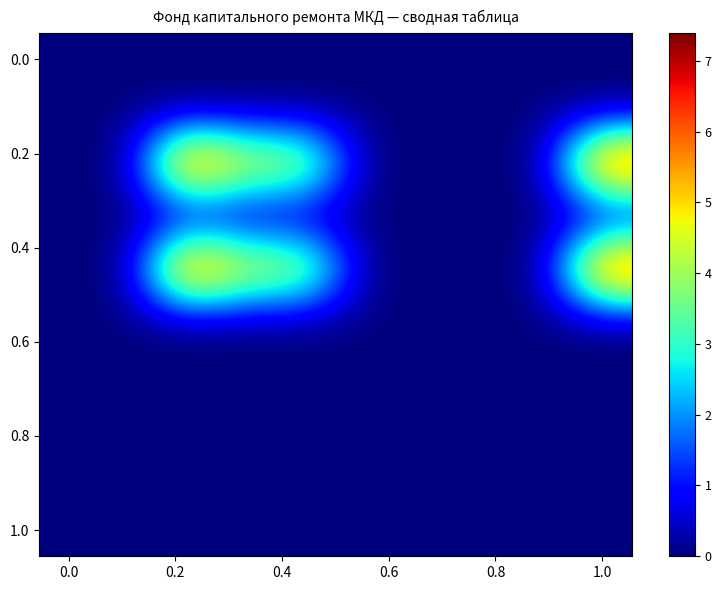

Count the number of categories in the chart.

10